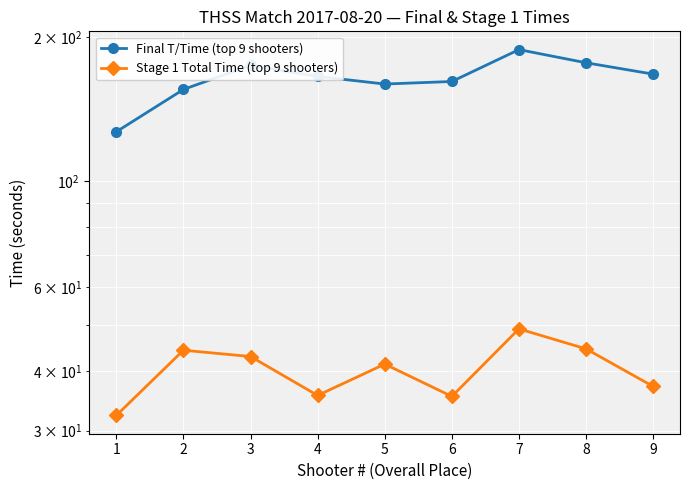

What is the sum of all Final T/Time (top 9 shooters) values?

1477.1